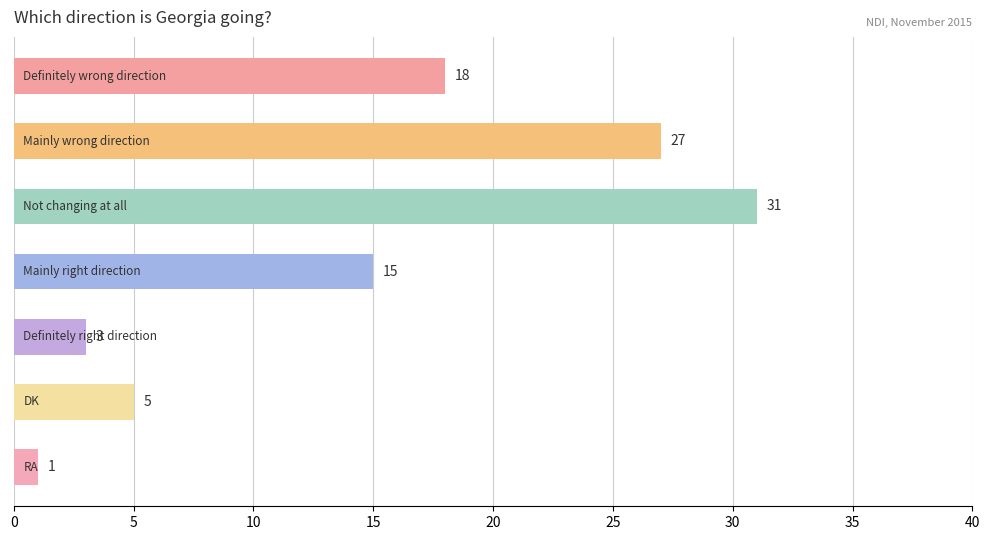

What is the greatest value displayed?

31